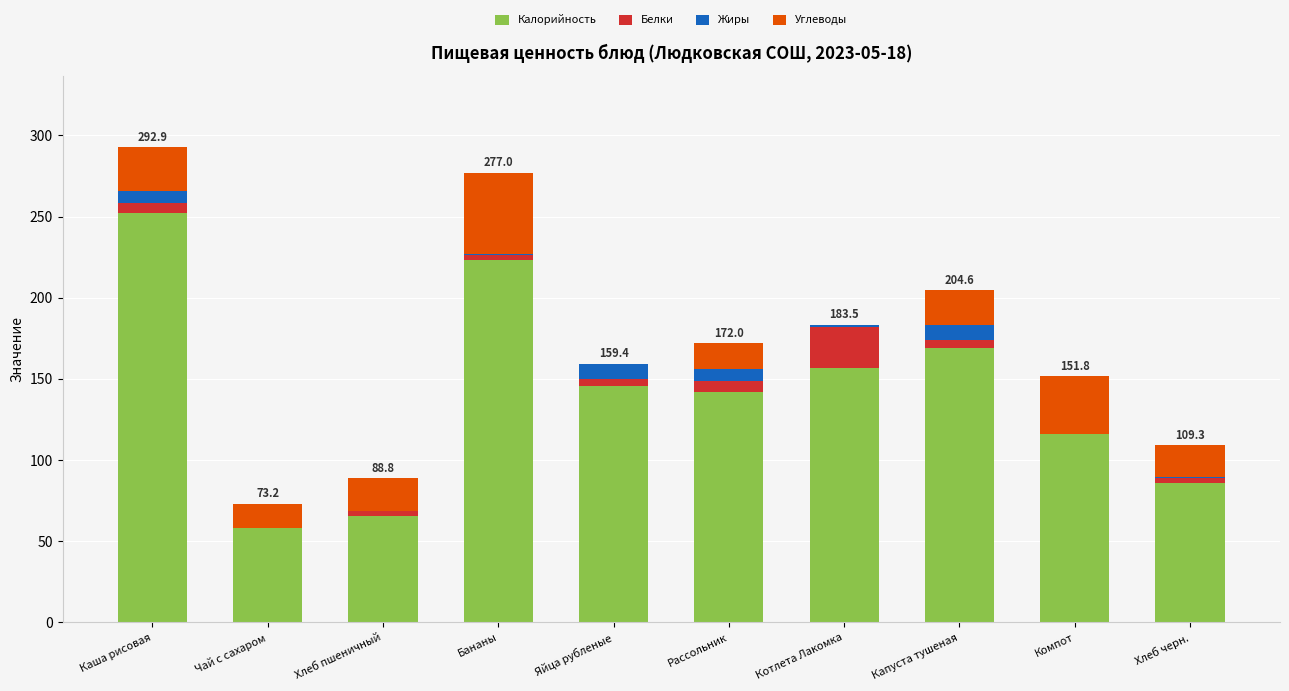

What is the highest value of the Калорийность series?

252.0